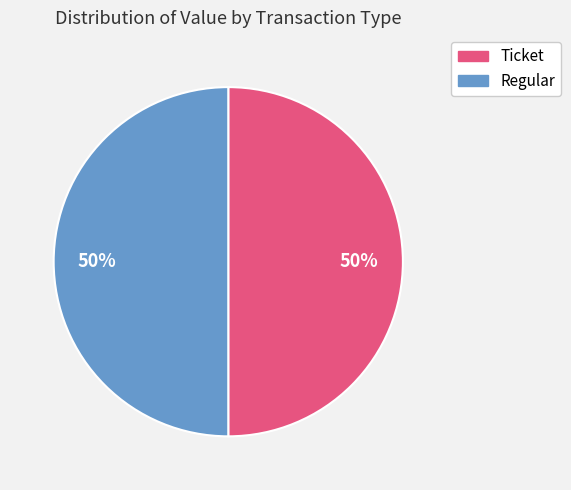

Is it true that Ticket is 50% of the pie?

True